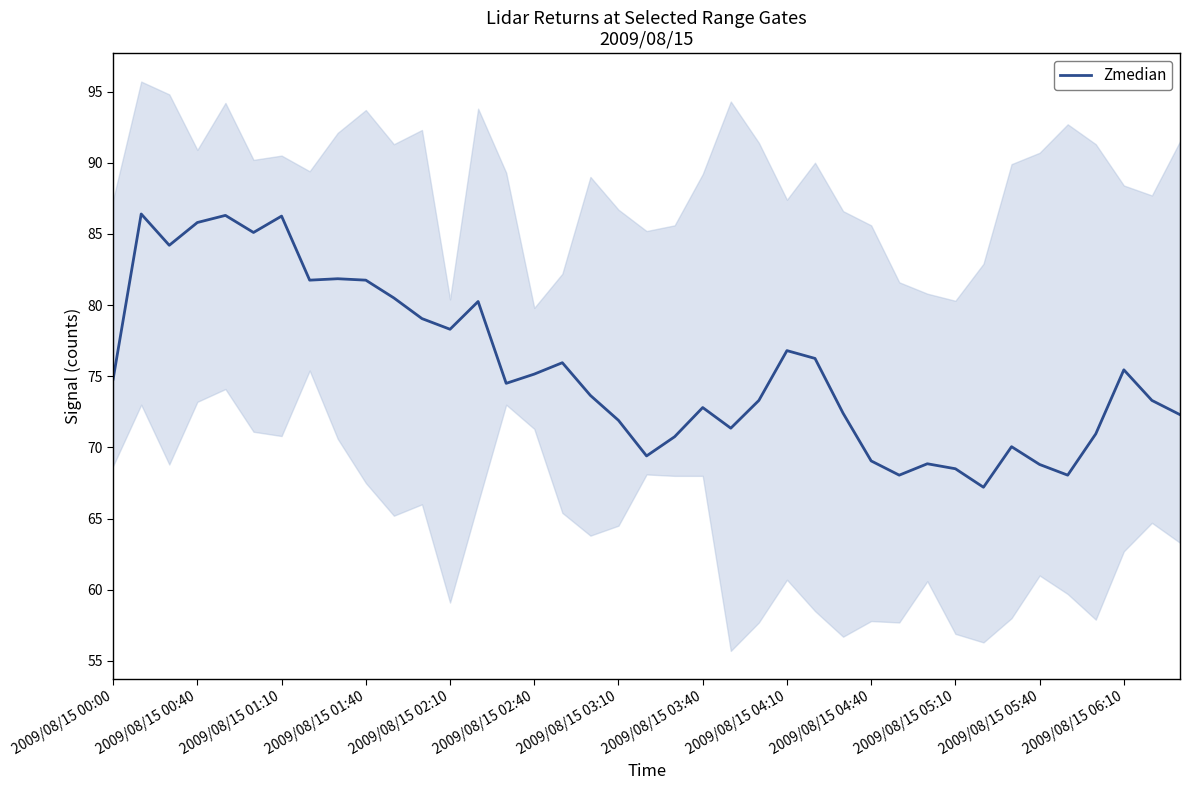

True or false: Zmedian has a value of 44.7 at 2009/08/15 01:10.

False